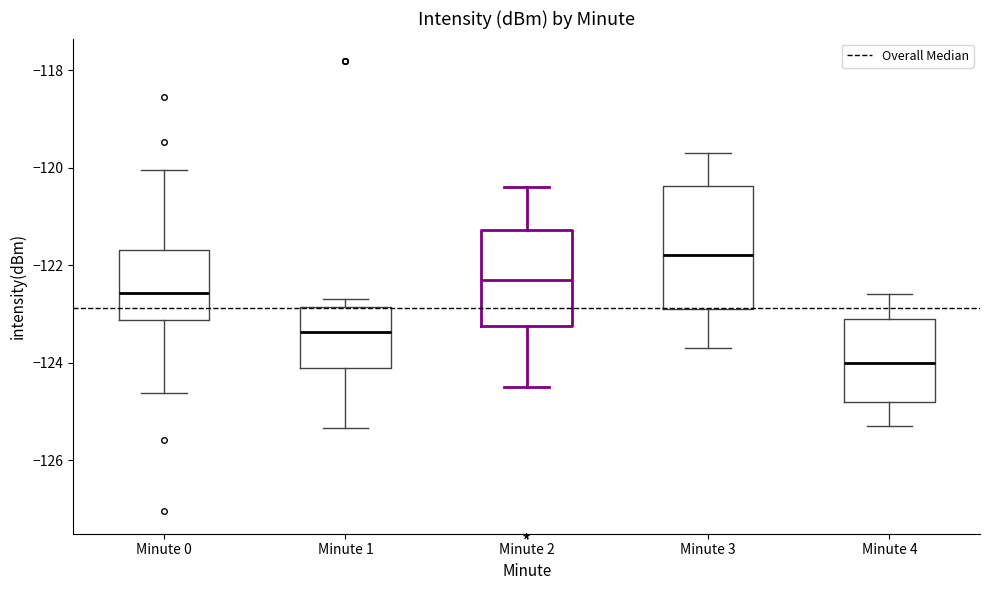

Reading left to right, read every box against the y-axis: the position of its median line, the range the box covers, and the ends of its whiskers. The values are not printed on the chart, so give them approximately, as read against the axis.

Minute 0: median -122.6, box -123.2 to -121.6, whiskers -124.6 to -120.0
Minute 1: median -123.4, box -124.2 to -122.8, whiskers -125.4 to -122.6
Minute 2: median -122.2, box -123.2 to -121.2, whiskers -124.4 to -120.4
Minute 3: median -121.8, box -122.8 to -120.4, whiskers -123.6 to -119.6
Minute 4: median -124.0, box -124.8 to -123.0, whiskers -125.2 to -122.6